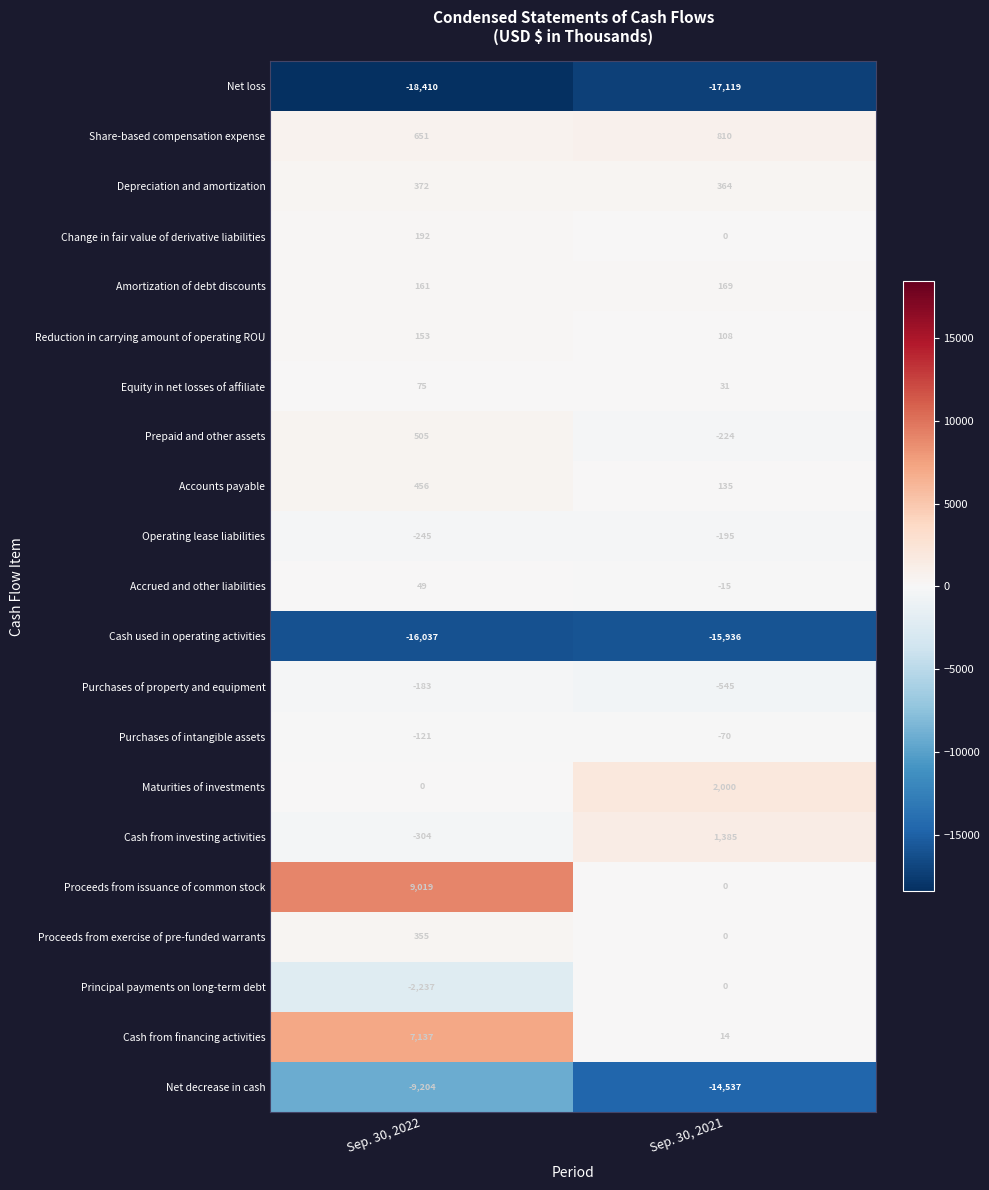

Read the Prepaid and other assets value at Sep. 30, 2022.

505